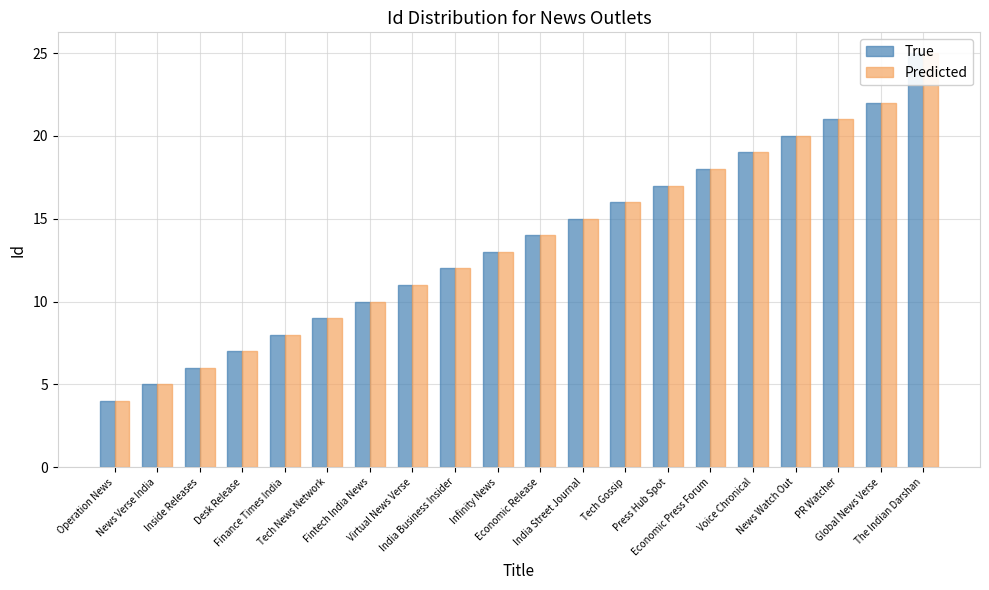

True or false: Predicted has a value of 6 at Inside Releases.

True